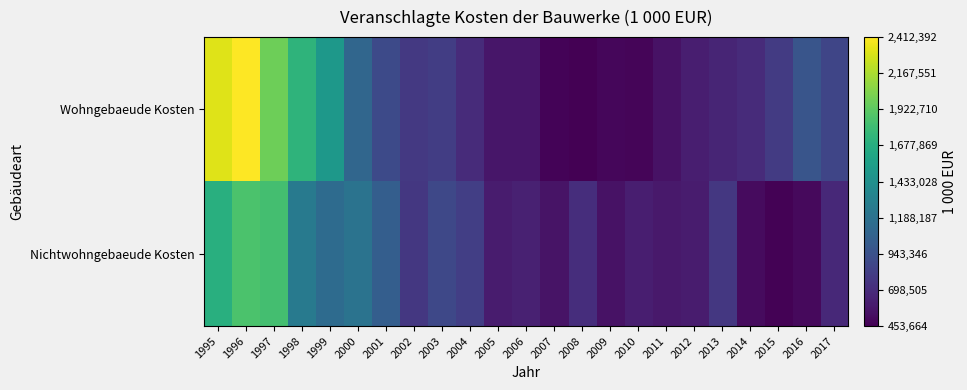

Which category has the highest value across all series?

1996